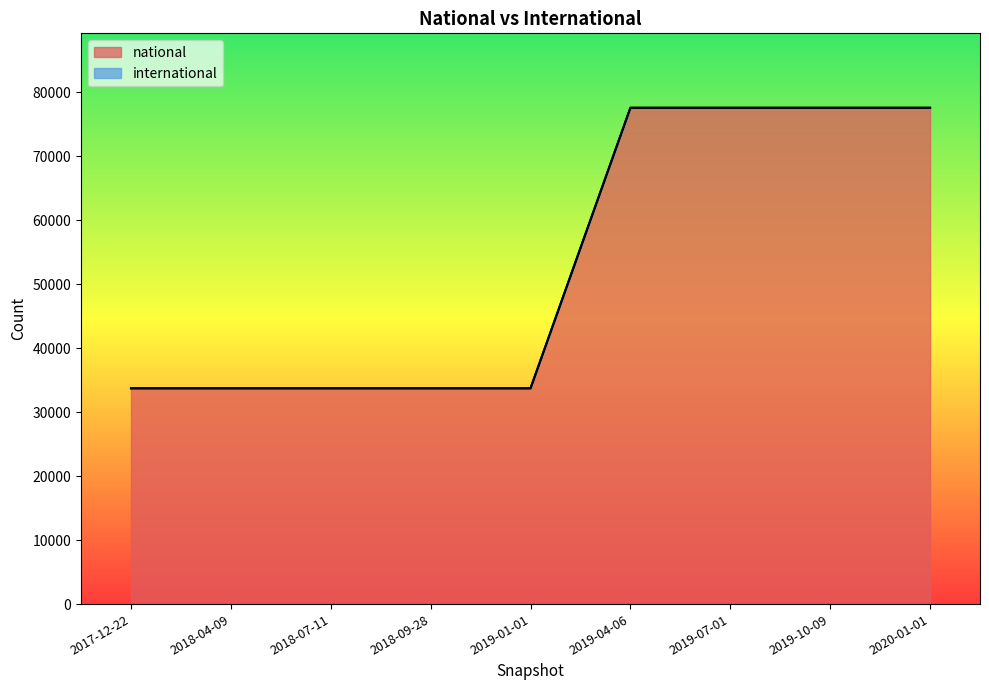

Which series has the widest spread of values?

national